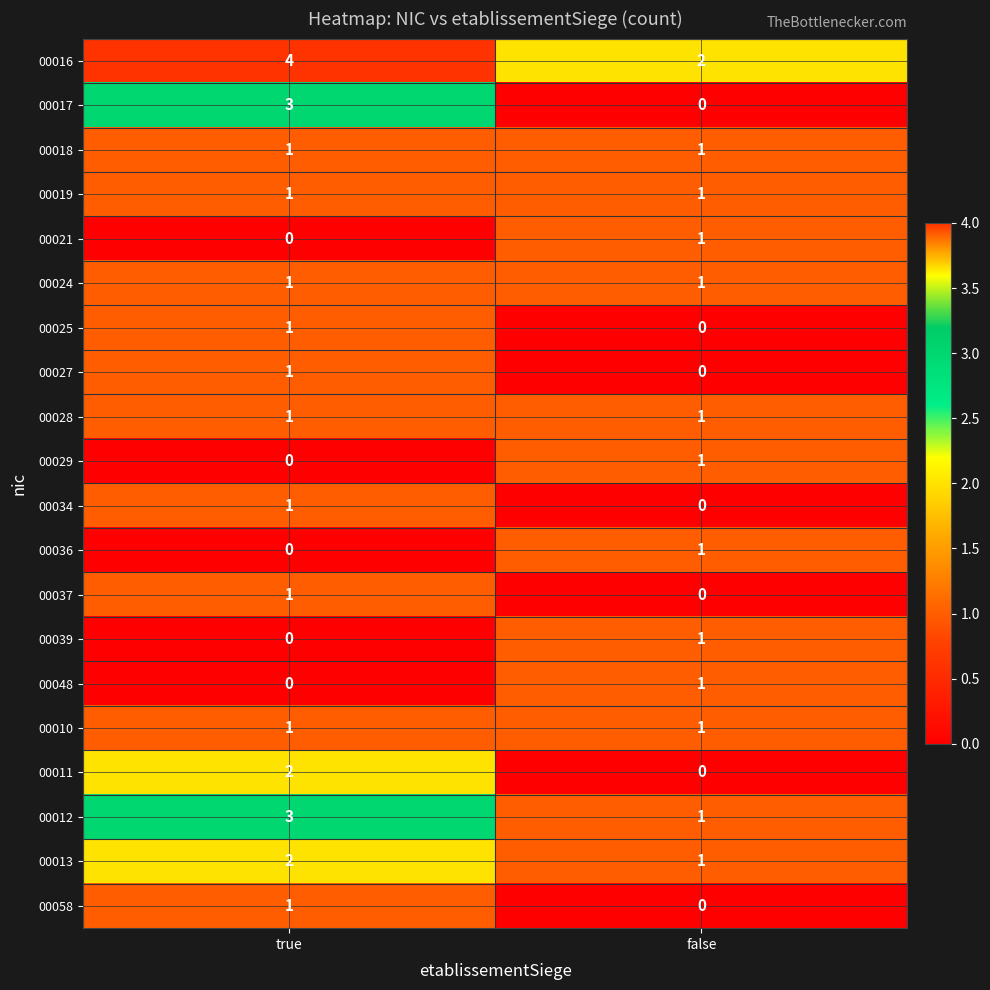

Count the number of data series in this chart.

20